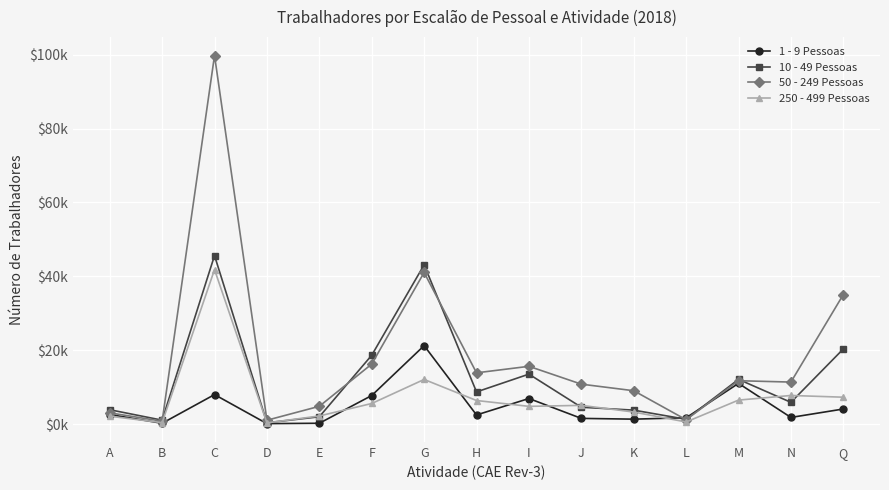

What is the spread (max minus min) of values at F?

13055